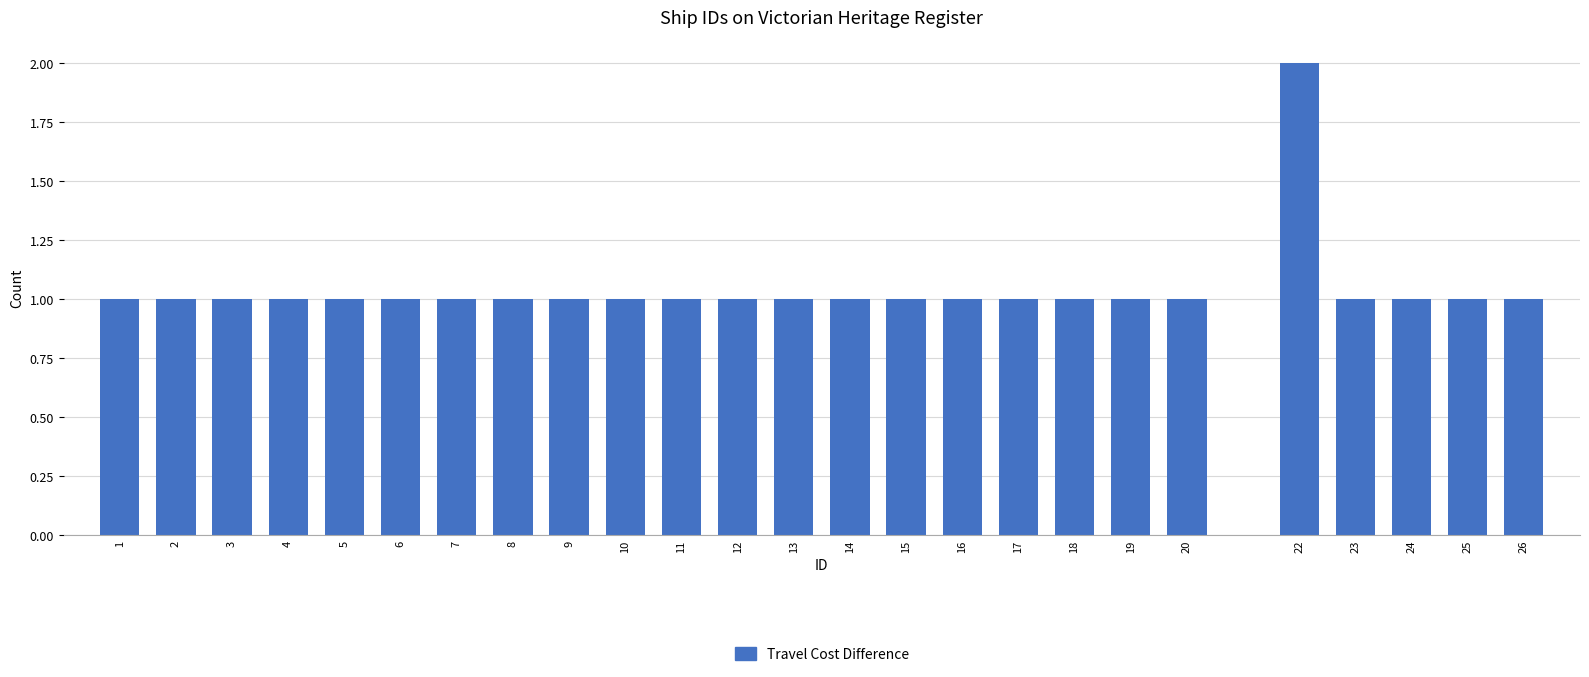

Reading left to right, extract all data points from this chart.

1	1	1	1	1	1	1	1	1	1	1	1	1	1	1	1	1	1	1	1	2	1	1	1	1